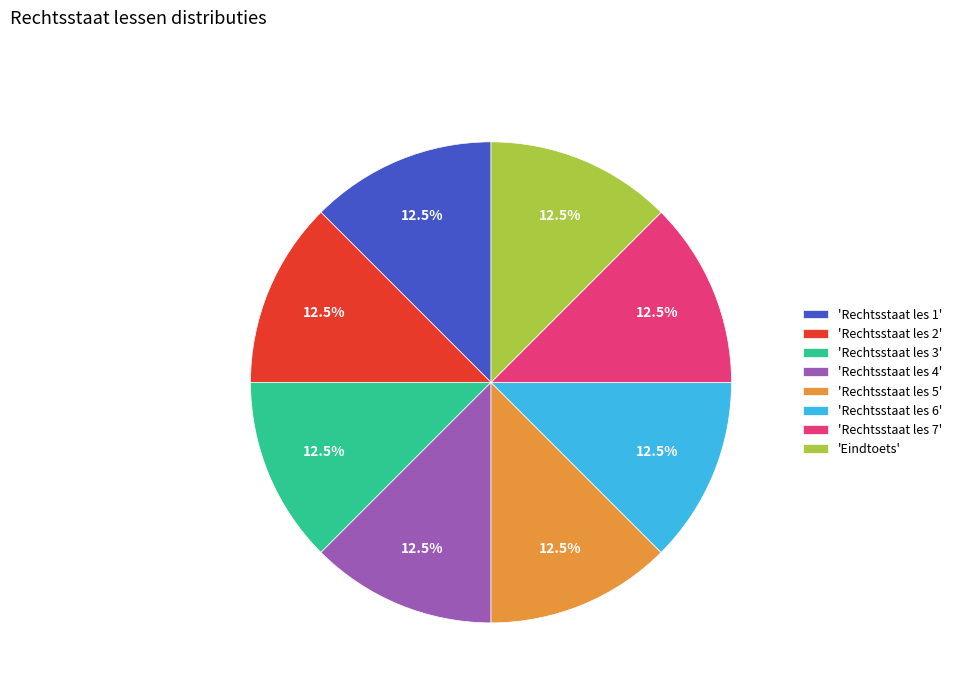

What is the ratio of the value at 'Rechtsstaat les 1' to the value at 'Rechtsstaat les 5'?

1.0